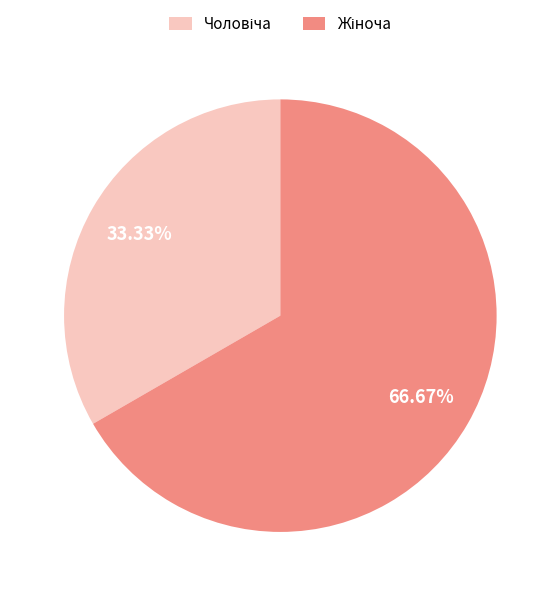

Does any single category account for the majority?

Yes